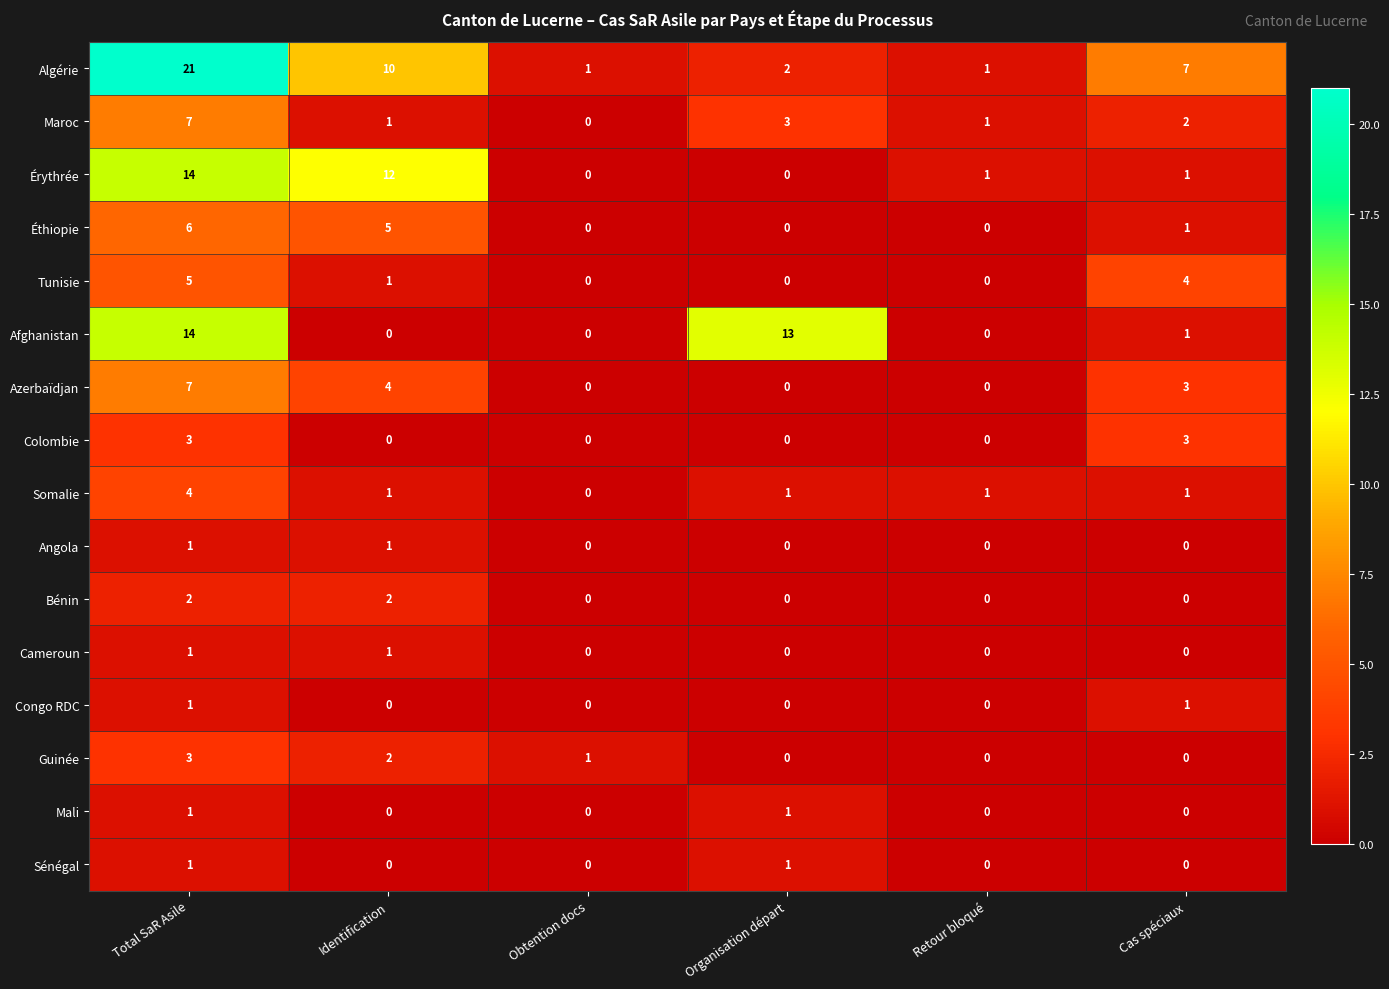

At which label is Maroc closest to 3?

Organisation départ